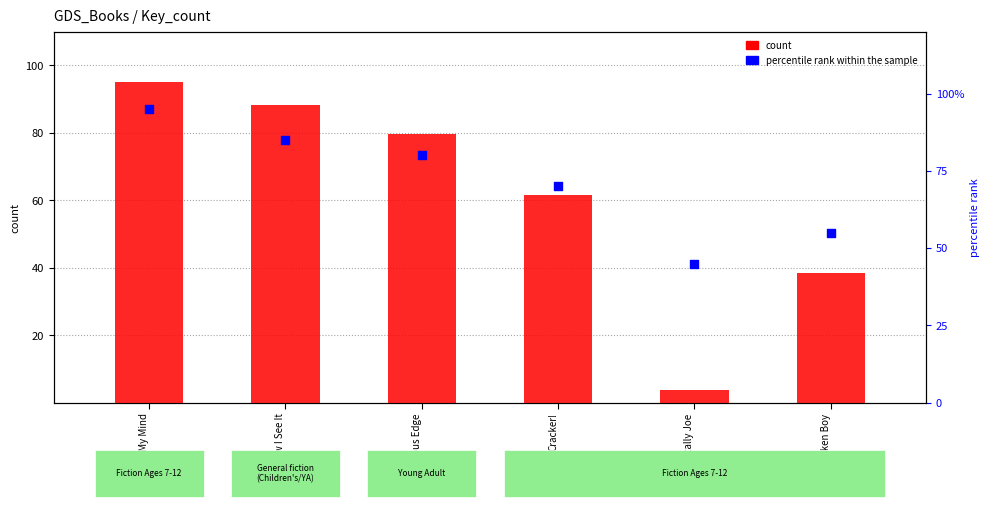

What is the total value across all series at Totally Joe?

48.6